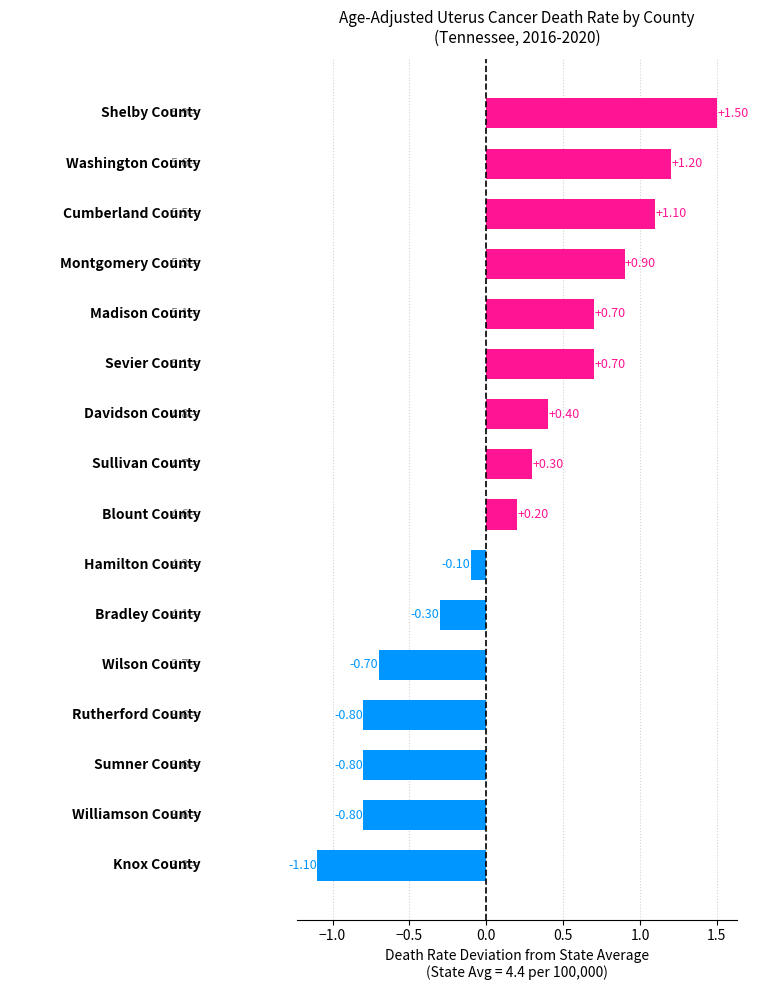

What is the sum of all values?

2.4